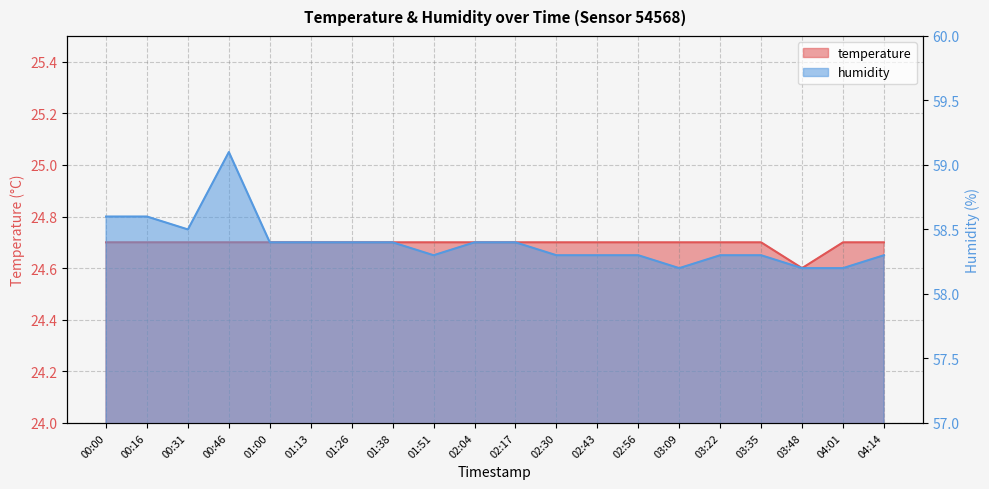

What is the sum of the humidity values at 00:00 and 04:14?

116.9